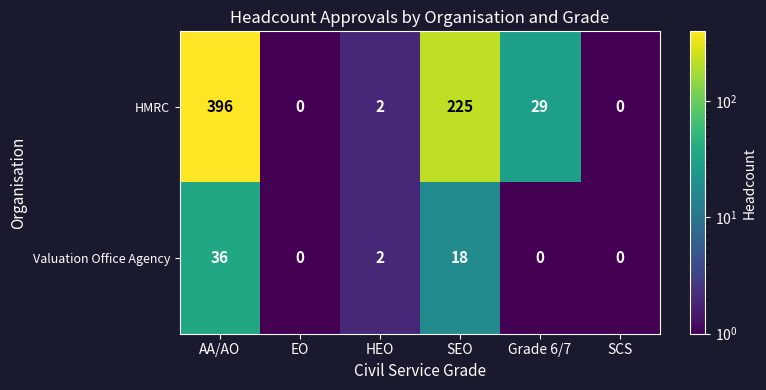

Which series changed the most between HEO and Grade 6/7?

HMRC